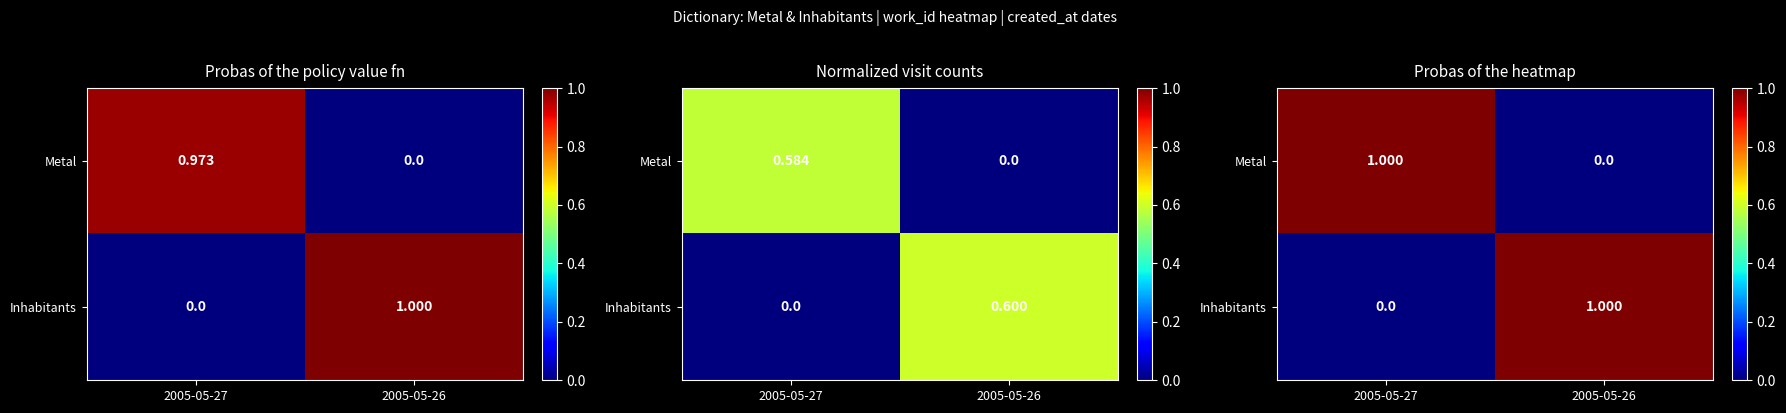

What is the sum of the Metal values at 2005-05-26 and 2005-05-27?

1